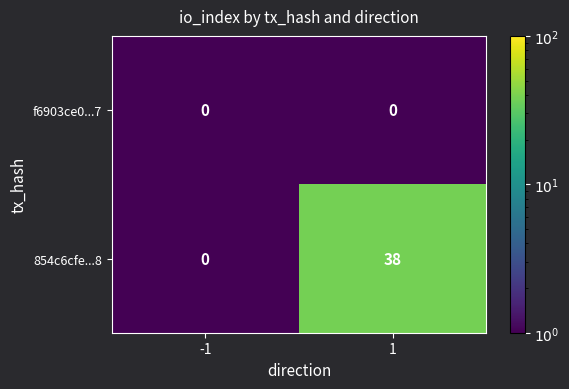

What is the sum of the 854c6cfe...8 values at 1 and -1?

38